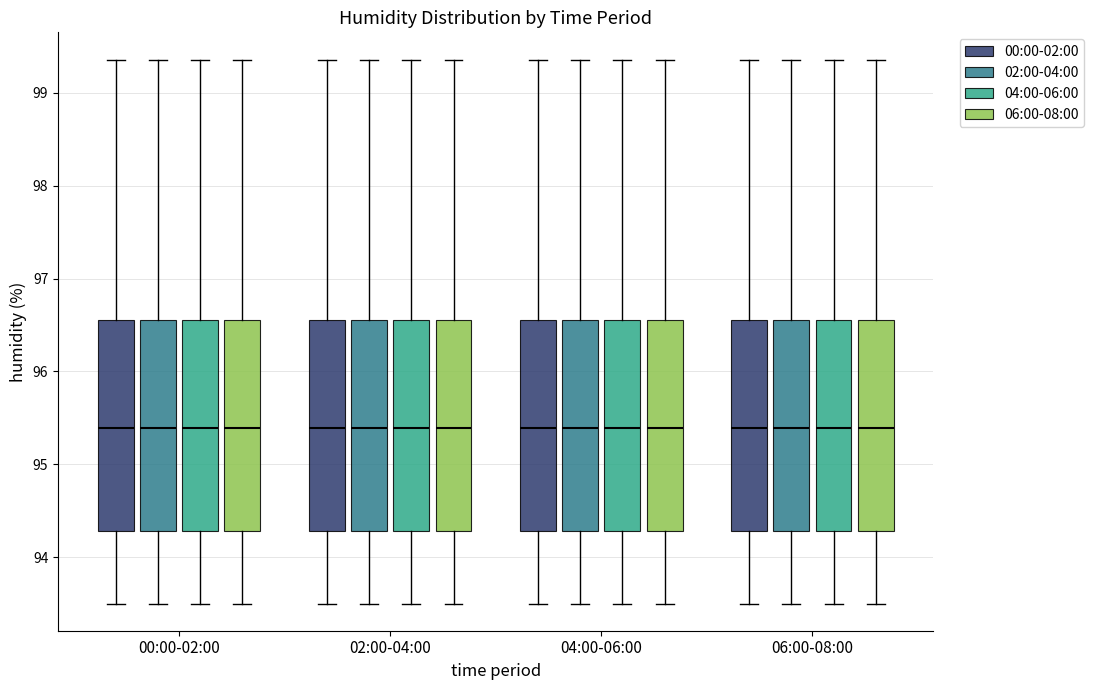

Reading left to right, transcribe this box plot: for each box, give where its median line is, the range the box spans, and where its two whiskers end, as read against the y-axis. The values are not printed on the chart, so give them approximately, as read against the axis.

00:00-02:00 (00:00-02:00): median 95.4, box 94.3 to 96.6, whiskers 93.5 to 99.4
00:00-02:00 (02:00-04:00): median 95.4, box 94.3 to 96.6, whiskers 93.5 to 99.4
00:00-02:00 (04:00-06:00): median 95.4, box 94.3 to 96.6, whiskers 93.5 to 99.4
00:00-02:00 (06:00-08:00): median 95.4, box 94.3 to 96.6, whiskers 93.5 to 99.4
02:00-04:00 (00:00-02:00): median 95.4, box 94.3 to 96.6, whiskers 93.5 to 99.4
02:00-04:00 (02:00-04:00): median 95.4, box 94.3 to 96.6, whiskers 93.5 to 99.4
02:00-04:00 (04:00-06:00): median 95.4, box 94.3 to 96.6, whiskers 93.5 to 99.4
02:00-04:00 (06:00-08:00): median 95.4, box 94.3 to 96.6, whiskers 93.5 to 99.4
04:00-06:00 (00:00-02:00): median 95.4, box 94.3 to 96.6, whiskers 93.5 to 99.4
04:00-06:00 (02:00-04:00): median 95.4, box 94.3 to 96.6, whiskers 93.5 to 99.4
04:00-06:00 (04:00-06:00): median 95.4, box 94.3 to 96.6, whiskers 93.5 to 99.4
04:00-06:00 (06:00-08:00): median 95.4, box 94.3 to 96.6, whiskers 93.5 to 99.4
06:00-08:00 (00:00-02:00): median 95.4, box 94.3 to 96.6, whiskers 93.5 to 99.4
06:00-08:00 (02:00-04:00): median 95.4, box 94.3 to 96.6, whiskers 93.5 to 99.4
06:00-08:00 (04:00-06:00): median 95.4, box 94.3 to 96.6, whiskers 93.5 to 99.4
06:00-08:00 (06:00-08:00): median 95.4, box 94.3 to 96.6, whiskers 93.5 to 99.4